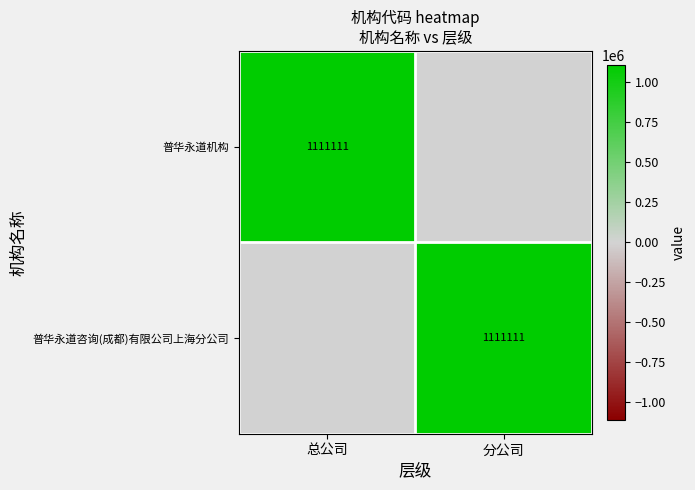

The 普华永道机构 series shows 1884416 at 总公司. True or false?

False